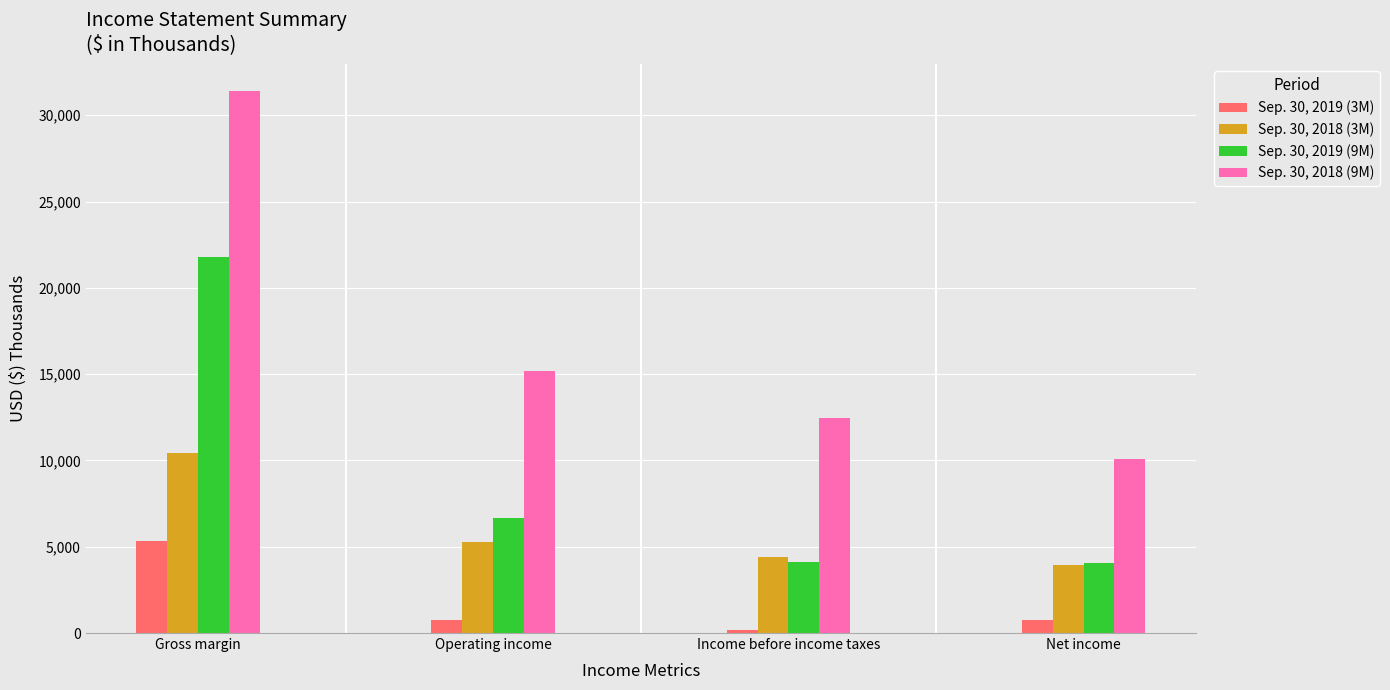

What is the value of the Sep. 30, 2019 (3M) bar at the 1st from the left?

5308